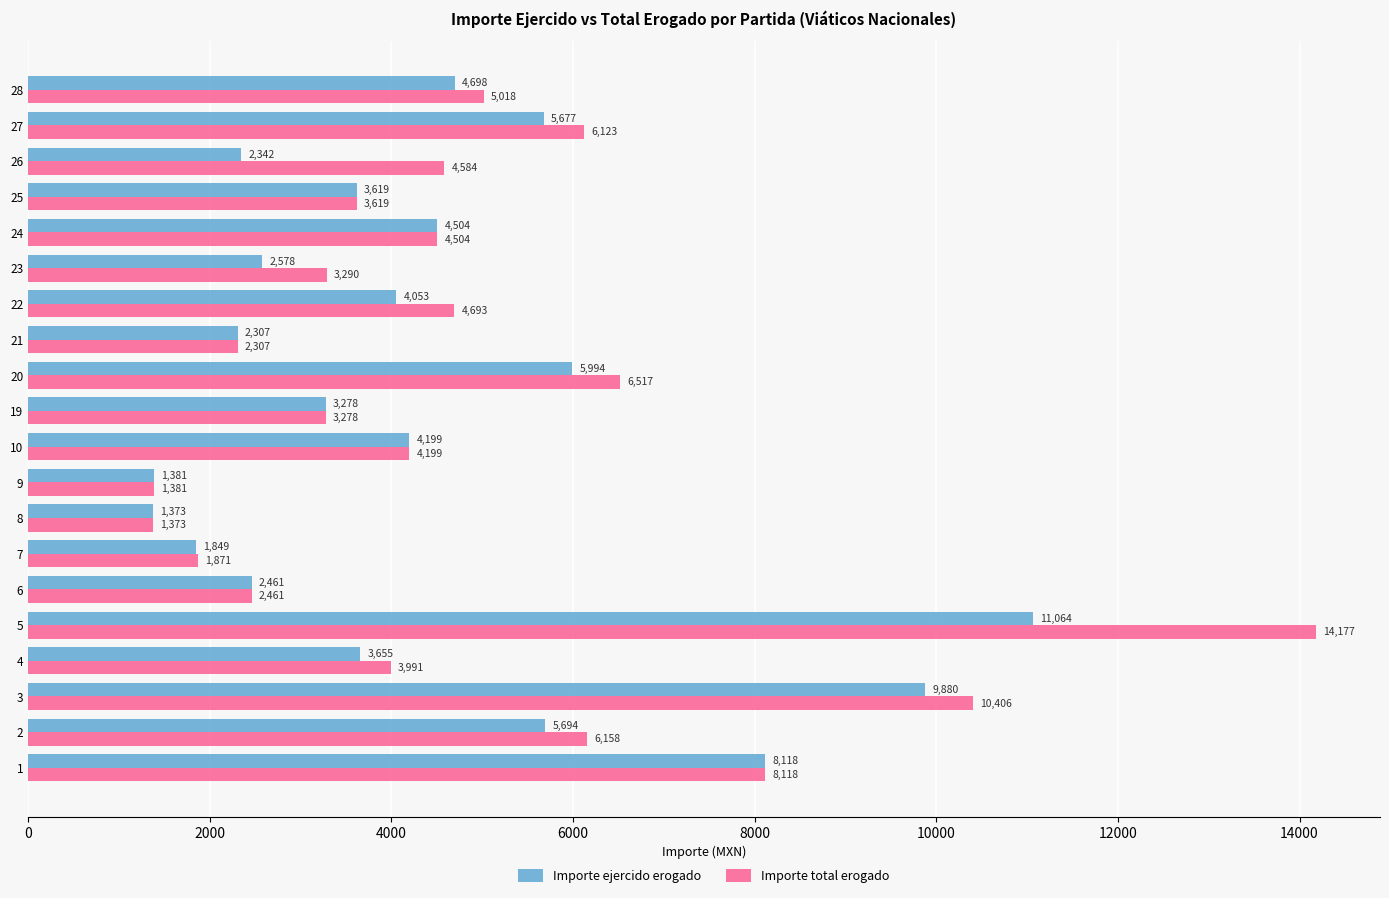

What is the difference between the highest and lowest values at 23?

712.0